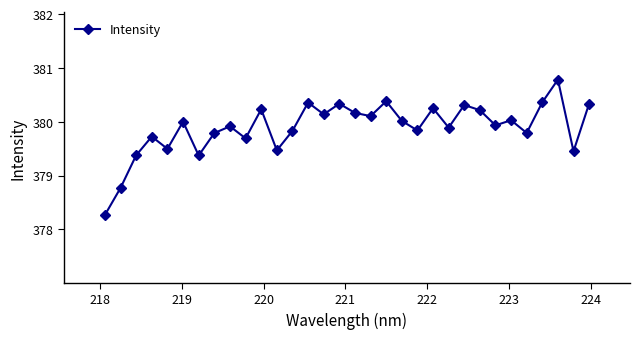

What is the average value?

379.9